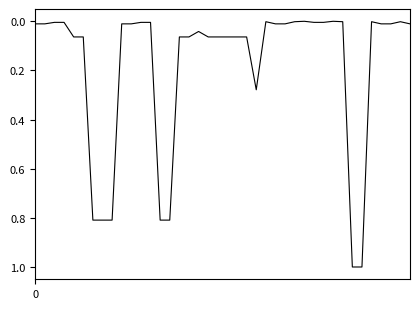

What is the difference between the maximum and minimum values?

1.0